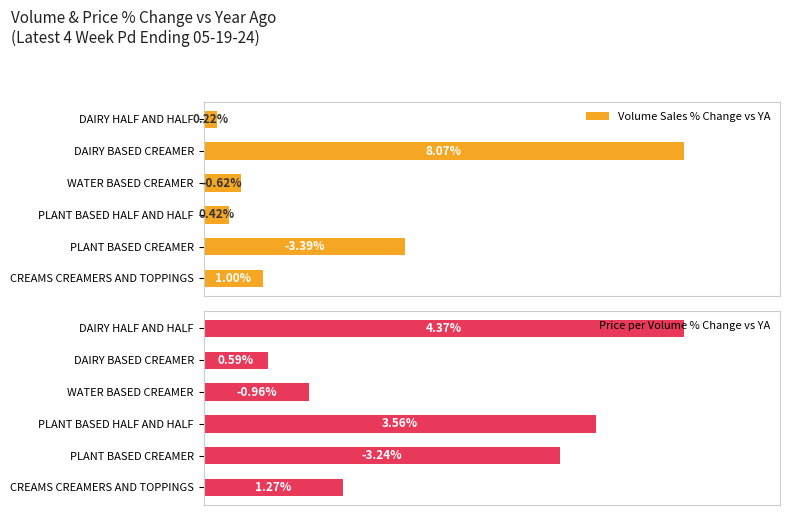

What are all the series names shown in the legend?

Volume Sales % Change vs YA, Price per Volume % Change vs YA